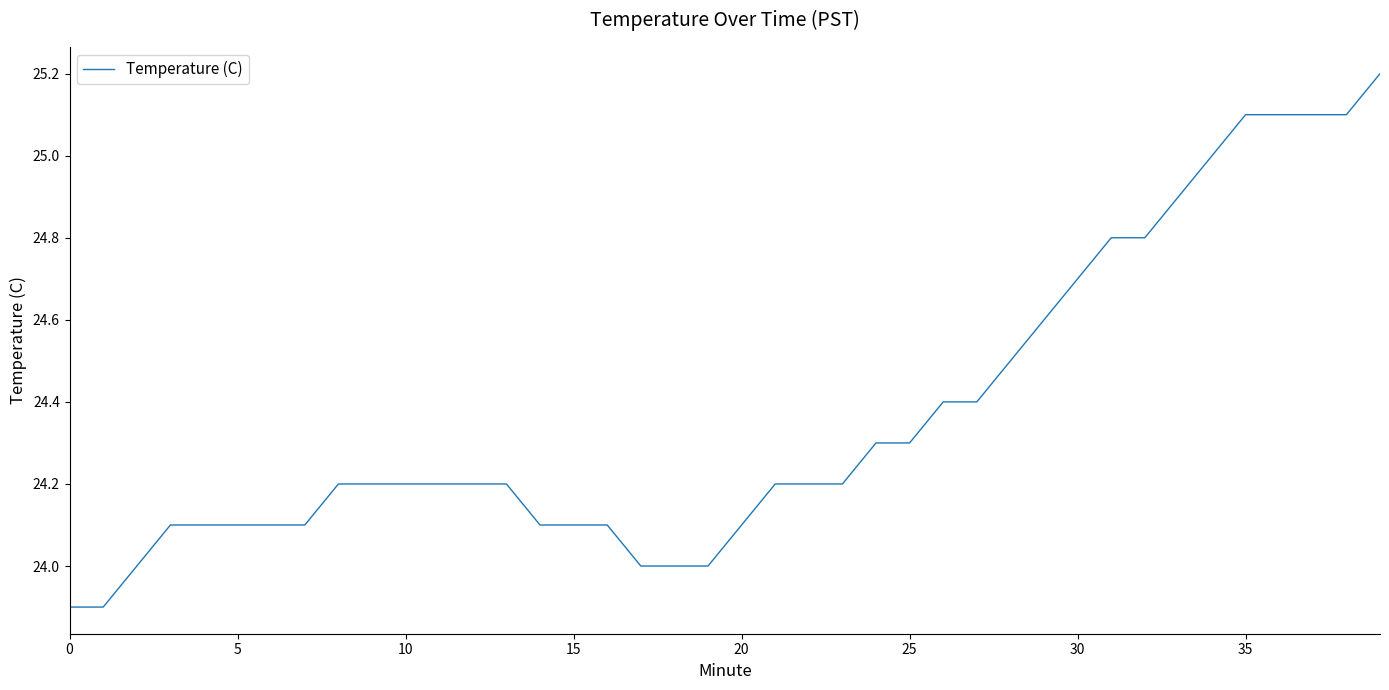

What is the difference between the maximum and minimum values?

1.3